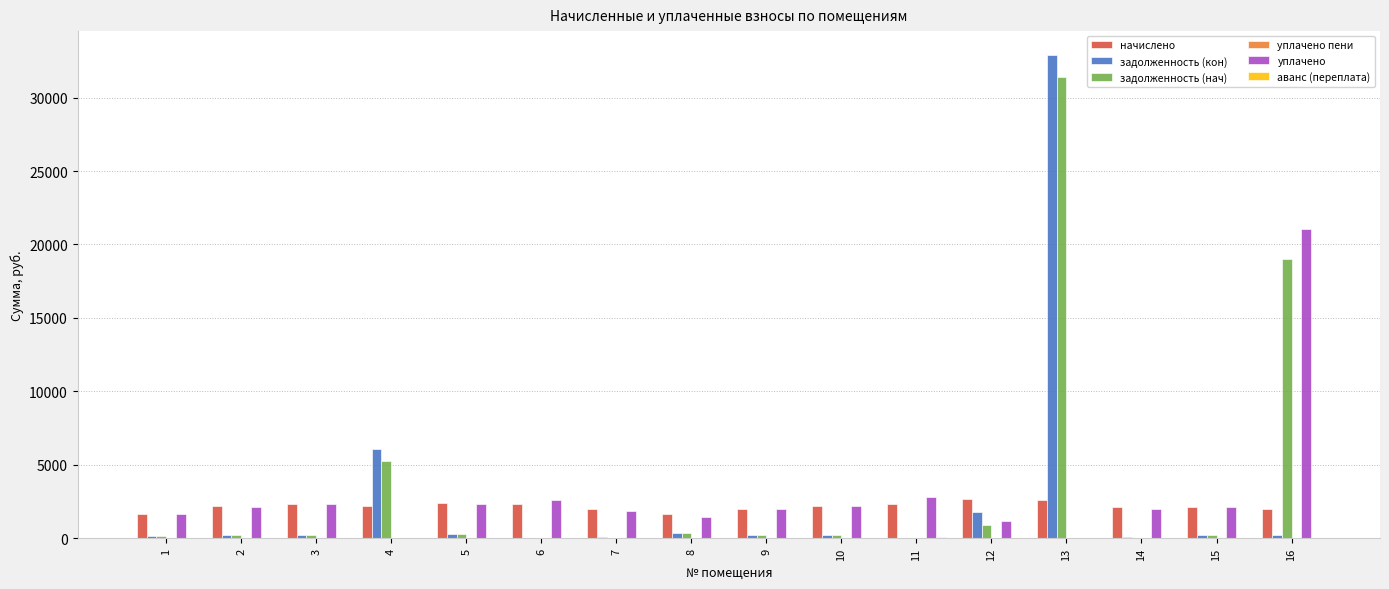

The value of уплачено at 7 is 3147.1. True or false?

False